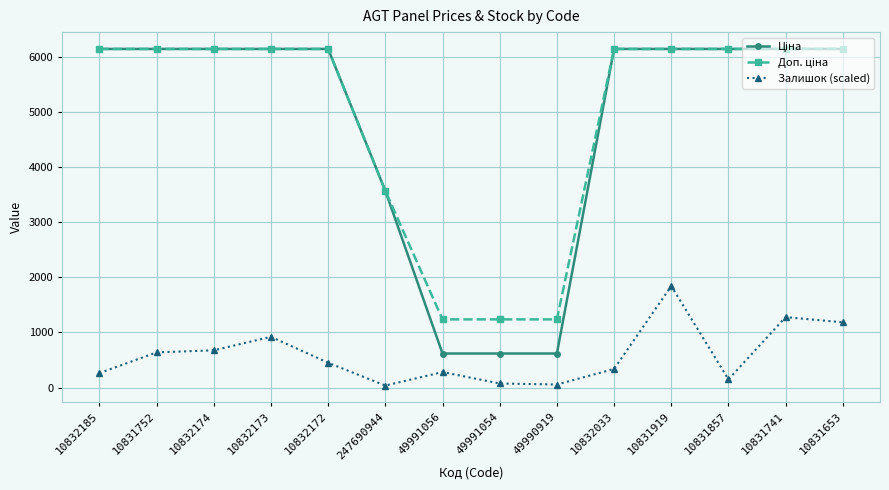

Which category has the highest value in the Залишок (scaled) series?

10831919